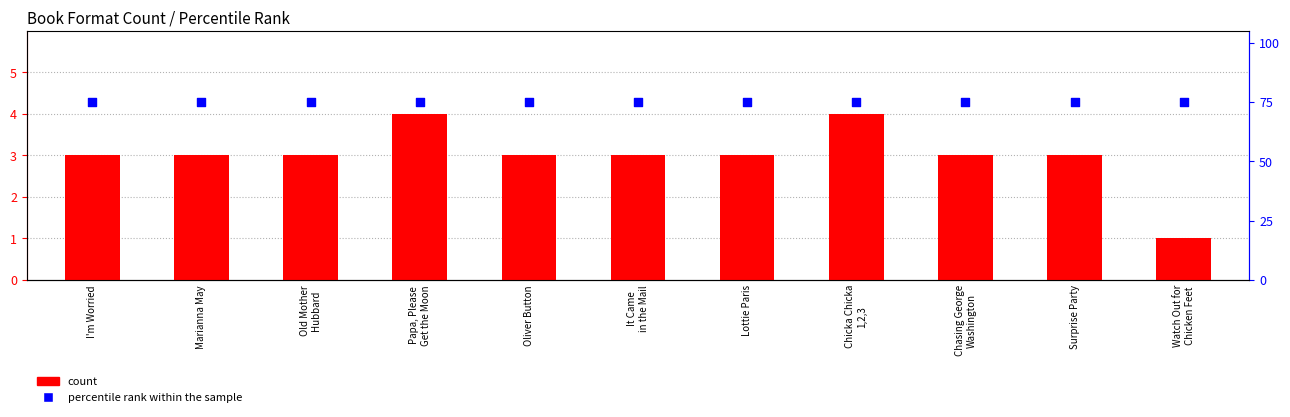

Which series has the largest total across all categories?

percentile rank within the sample